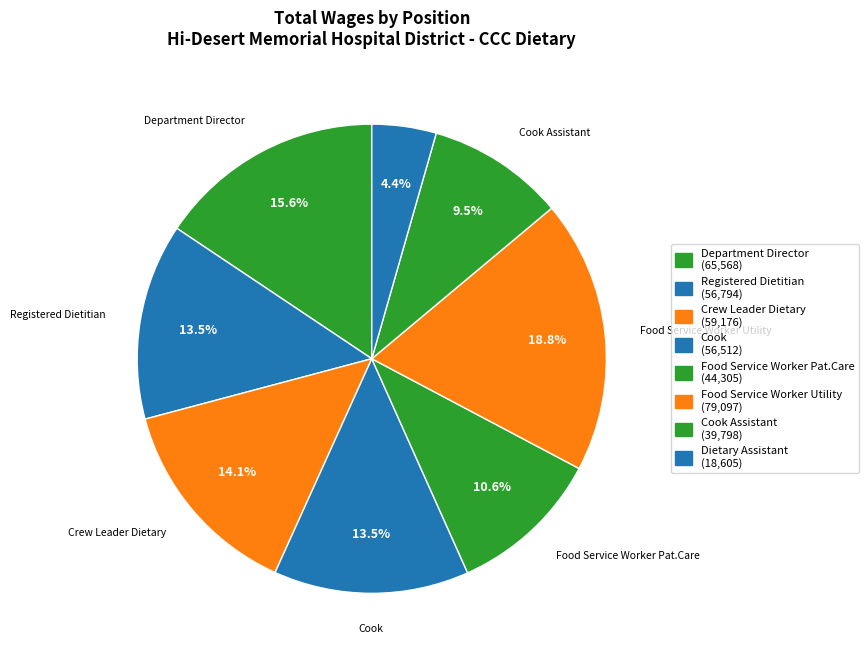

To the nearest percent, what is the difference between the largest and smallest slice percentages?

14%